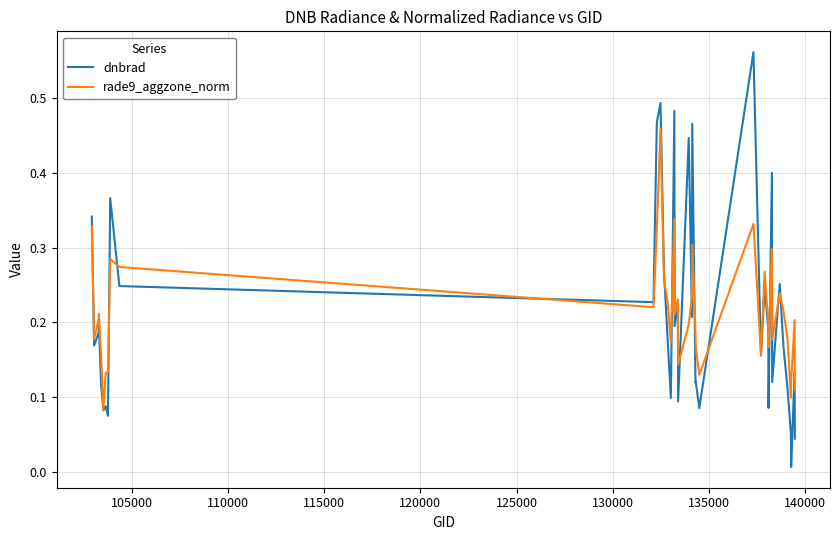

Which series has the largest range (max minus min)?

dnbrad